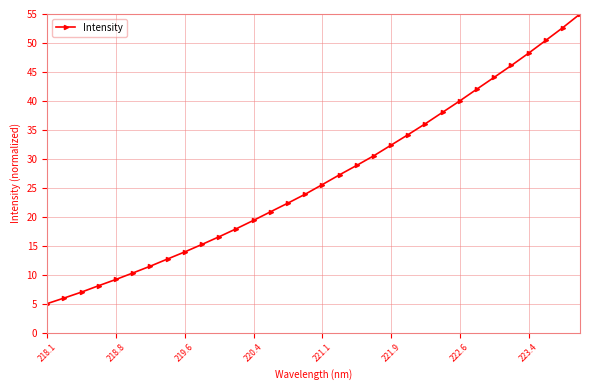

What is the minimum value shown in the chart?

5.0